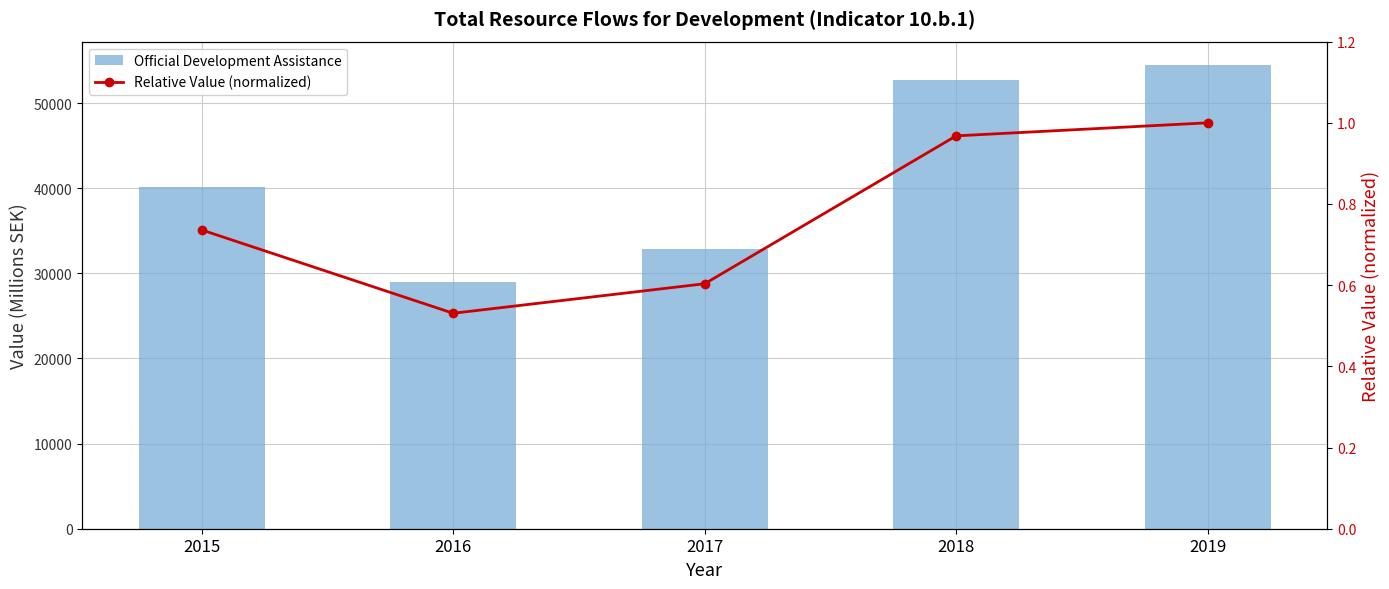

Is it true that Relative Value (normalized) equals 1.0 at 2018?

True